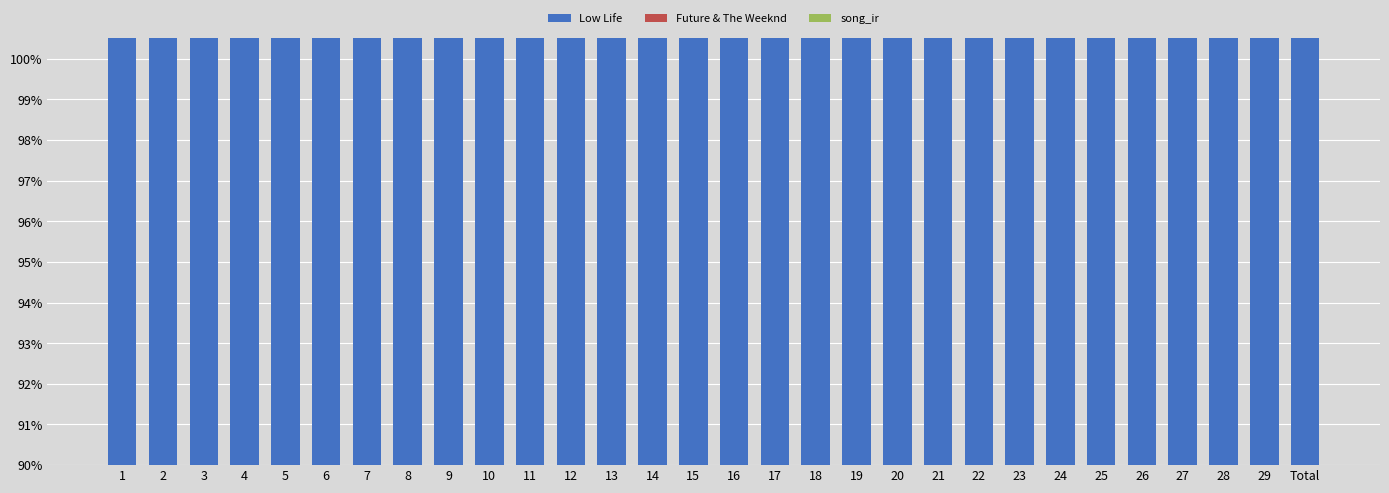

What position from the right is 19?

12